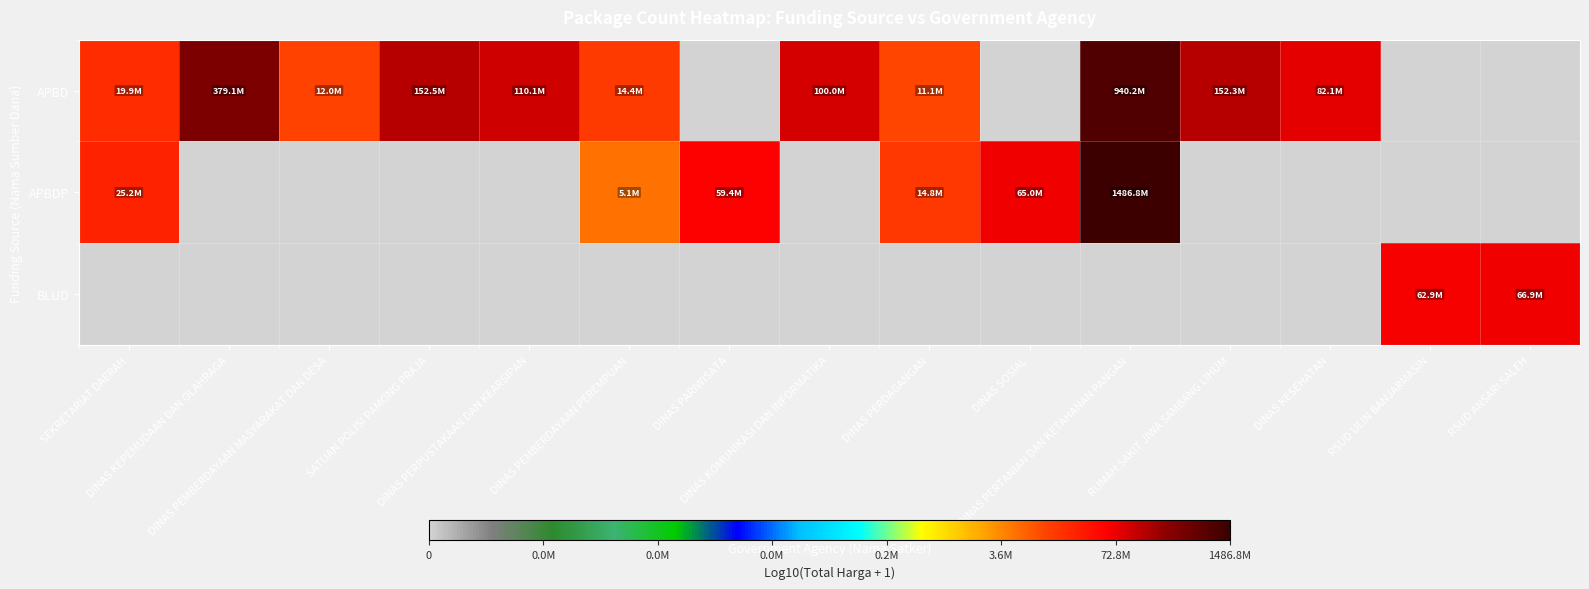

Reading left to right, what are all the values shown in this chart?

APBD: SEKRETARIAT DAERAH=7.3	DINAS KEPEMUDAAN DAN OLAHRAGA=8.6	DINAS PEMBERDAYAAN MASYARAKAT DAN DESA=7.1	SATUAN POLISI PAMONG PRAJA=8.2	DINAS PERPUSTAKAAN DAN KEARSIPAN=8.0	DINAS PEMBERDAYAAN PEREMPUAN=7.2	DINAS PARIWISATA=0.0	DINAS KOMUNIKASI DAN INFORMATIKA=8.0	DINAS PERDAGANGAN=7.0	DINAS SOSIAL=0.0	DINAS PERTANIAN DAN KETAHANAN PANGAN=9.0	RUMAH SAKIT JIWA SAMBANG LIHUM=8.2	DINAS KESEHATAN=7.9	RSUD ULIN BANJARMASIN=0.0	RSUD ANSARI SALEH=0.0
APBDP: SEKRETARIAT DAERAH=7.4	DINAS KEPEMUDAAN DAN OLAHRAGA=0.0	DINAS PEMBERDAYAAN MASYARAKAT DAN DESA=0.0	SATUAN POLISI PAMONG PRAJA=0.0	DINAS PERPUSTAKAAN DAN KEARSIPAN=0.0	DINAS PEMBERDAYAAN PEREMPUAN=6.7	DINAS PARIWISATA=7.8	DINAS KOMUNIKASI DAN INFORMATIKA=0.0	DINAS PERDAGANGAN=7.2	DINAS SOSIAL=7.8	DINAS PERTANIAN DAN KETAHANAN PANGAN=9.2	RUMAH SAKIT JIWA SAMBANG LIHUM=0.0	DINAS KESEHATAN=0.0	RSUD ULIN BANJARMASIN=0.0	RSUD ANSARI SALEH=0.0
BLUD: SEKRETARIAT DAERAH=0.0	DINAS KEPEMUDAAN DAN OLAHRAGA=0.0	DINAS PEMBERDAYAAN MASYARAKAT DAN DESA=0.0	SATUAN POLISI PAMONG PRAJA=0.0	DINAS PERPUSTAKAAN DAN KEARSIPAN=0.0	DINAS PEMBERDAYAAN PEREMPUAN=0.0	DINAS PARIWISATA=0.0	DINAS KOMUNIKASI DAN INFORMATIKA=0.0	DINAS PERDAGANGAN=0.0	DINAS SOSIAL=0.0	DINAS PERTANIAN DAN KETAHANAN PANGAN=0.0	RUMAH SAKIT JIWA SAMBANG LIHUM=0.0	DINAS KESEHATAN=0.0	RSUD ULIN BANJARMASIN=7.8	RSUD ANSARI SALEH=7.8